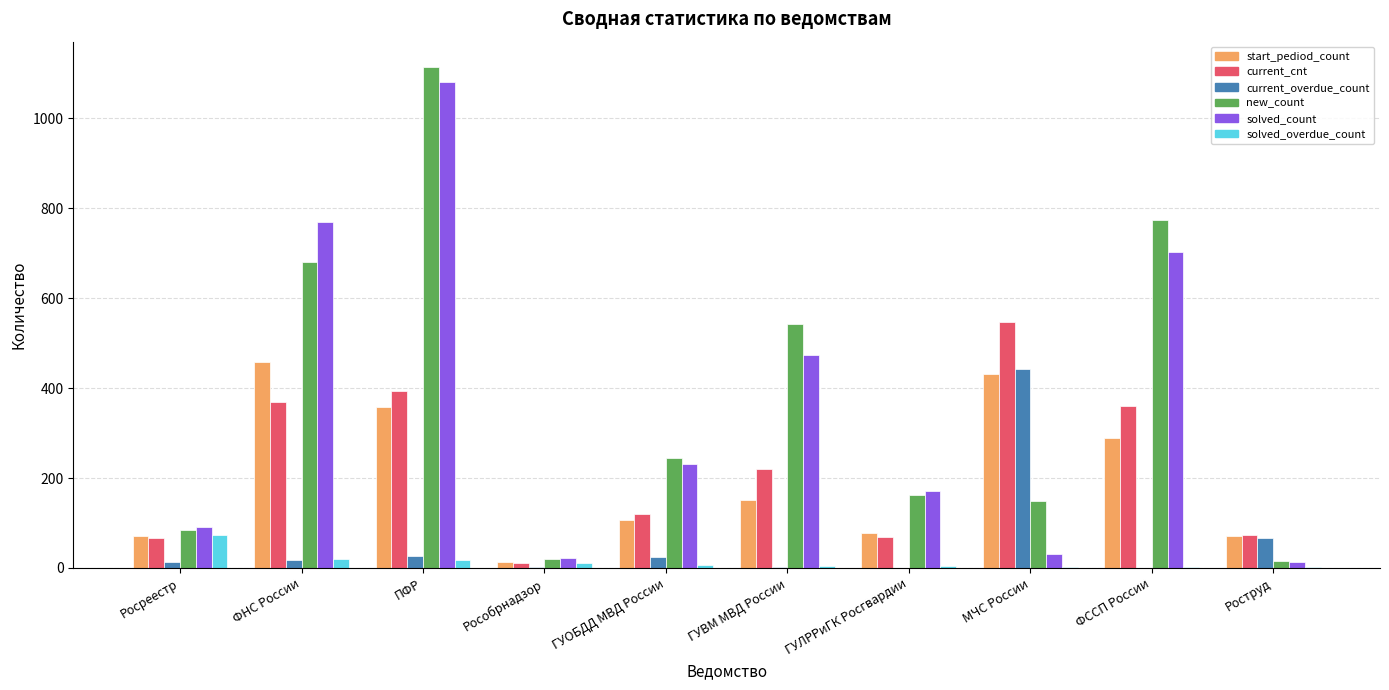

What is the sum of all solved_count values?

3587